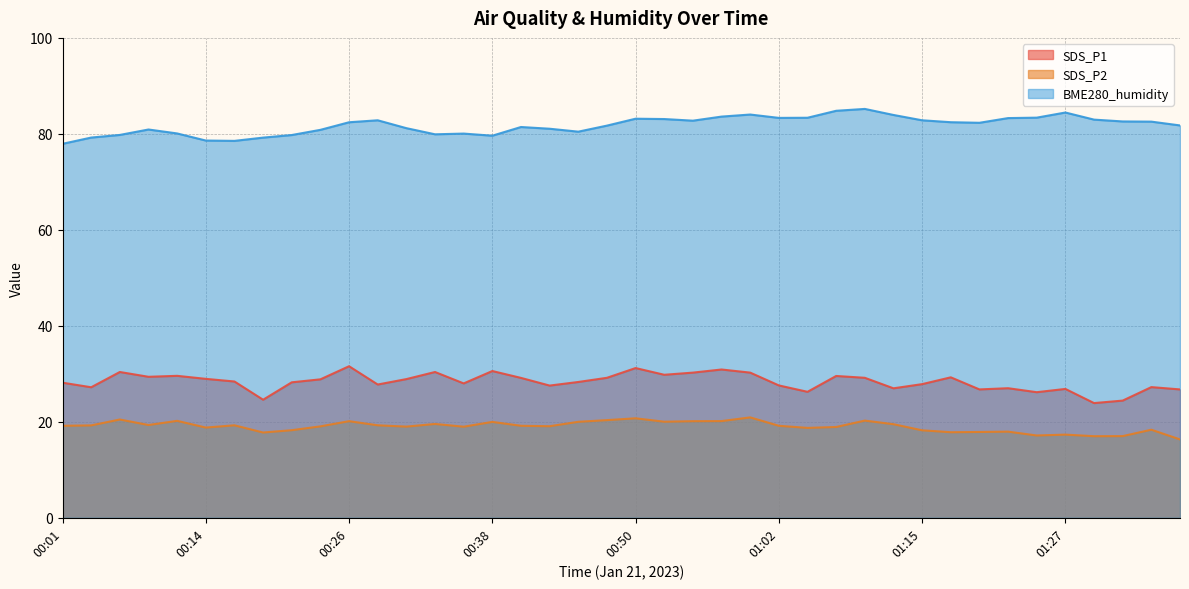

Rank the series at 00:26 from lowest to highest value.

SDS_P2, SDS_P1, BME280_humidity